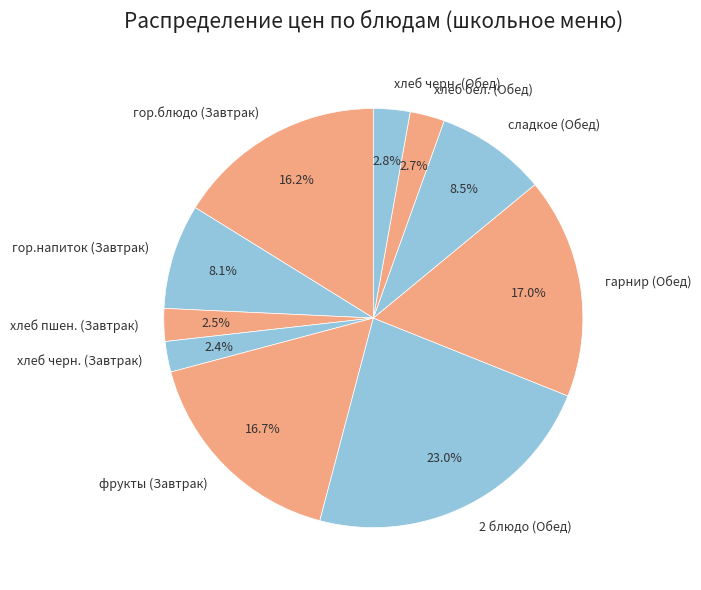

Which slice is the largest?

2 блюдо (Обед)